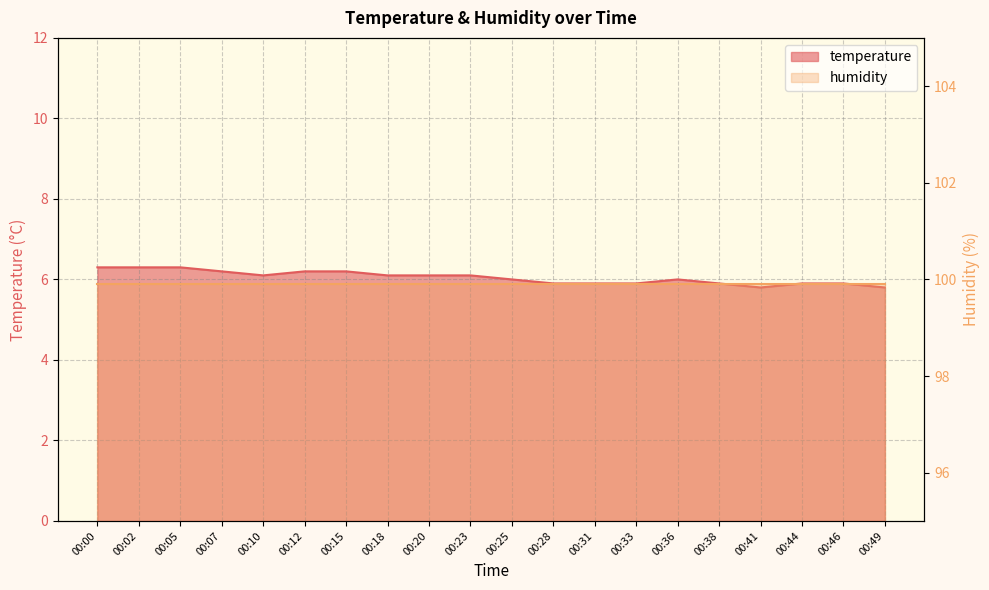

What is the difference between the second highest and second lowest values?

0.5